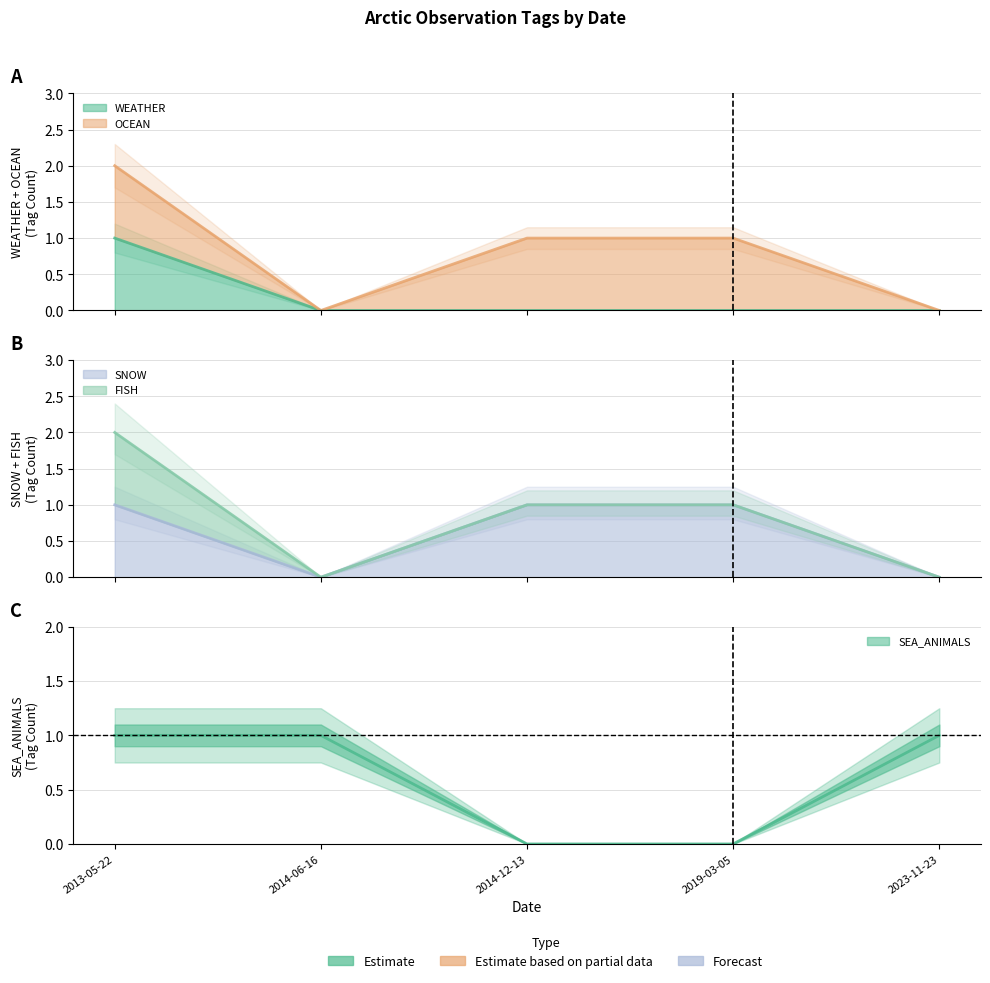

Which series has the largest total across all categories?

OCEAN